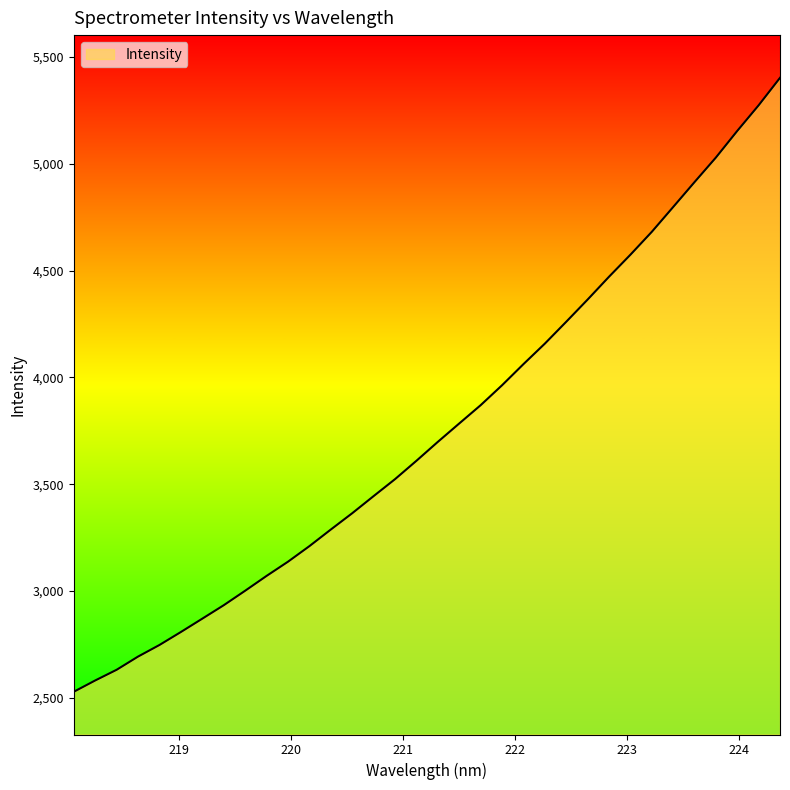

What is the maximum value shown in the chart?

5402.3